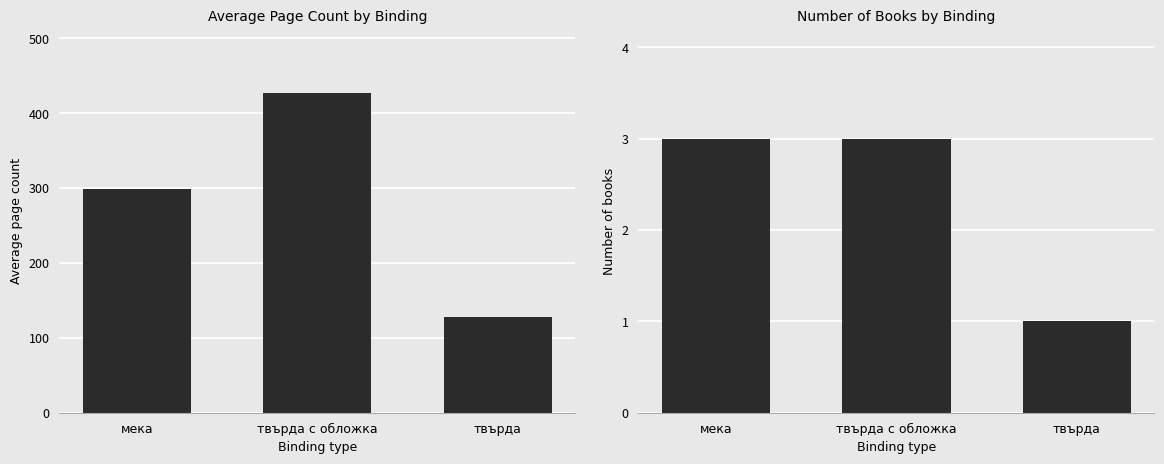

What is the total value across all series at твърда с обложка?

430